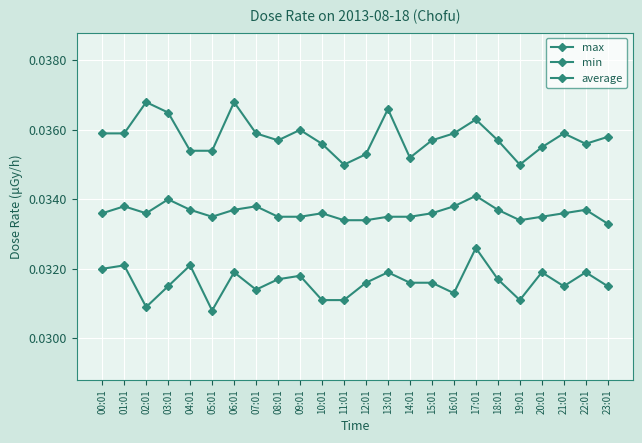

Rank the series by their average value, from highest to lowest.

max, average, min